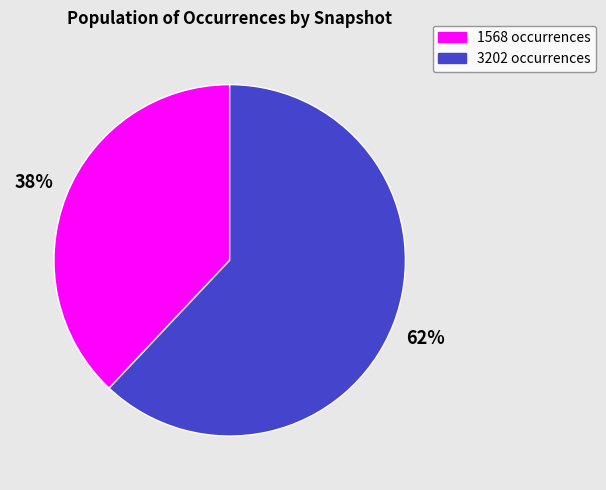

To the nearest percent, what is the average slice percentage?

50%